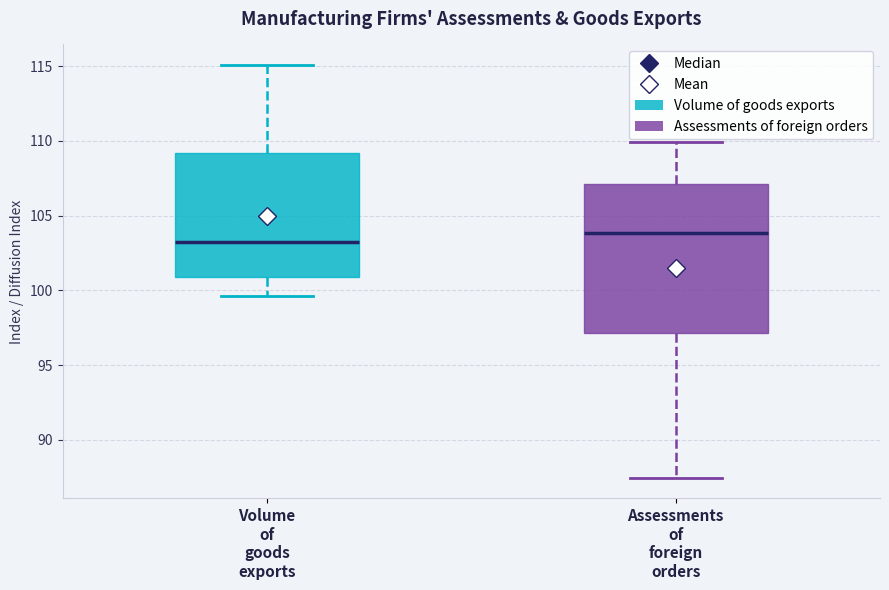

Where is the lower edge of the box for Assessments of foreign orders on the y-axis? The values are not printed on the chart, so give them approximately, as read against the axis.

97.0